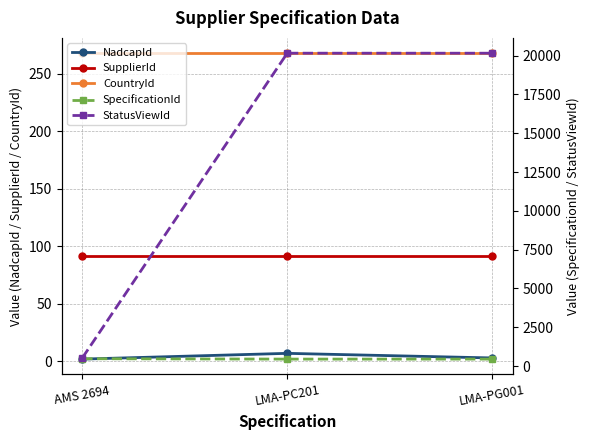

Which series changed the most between AMS 2694 and LMA-PC201?

StatusViewId